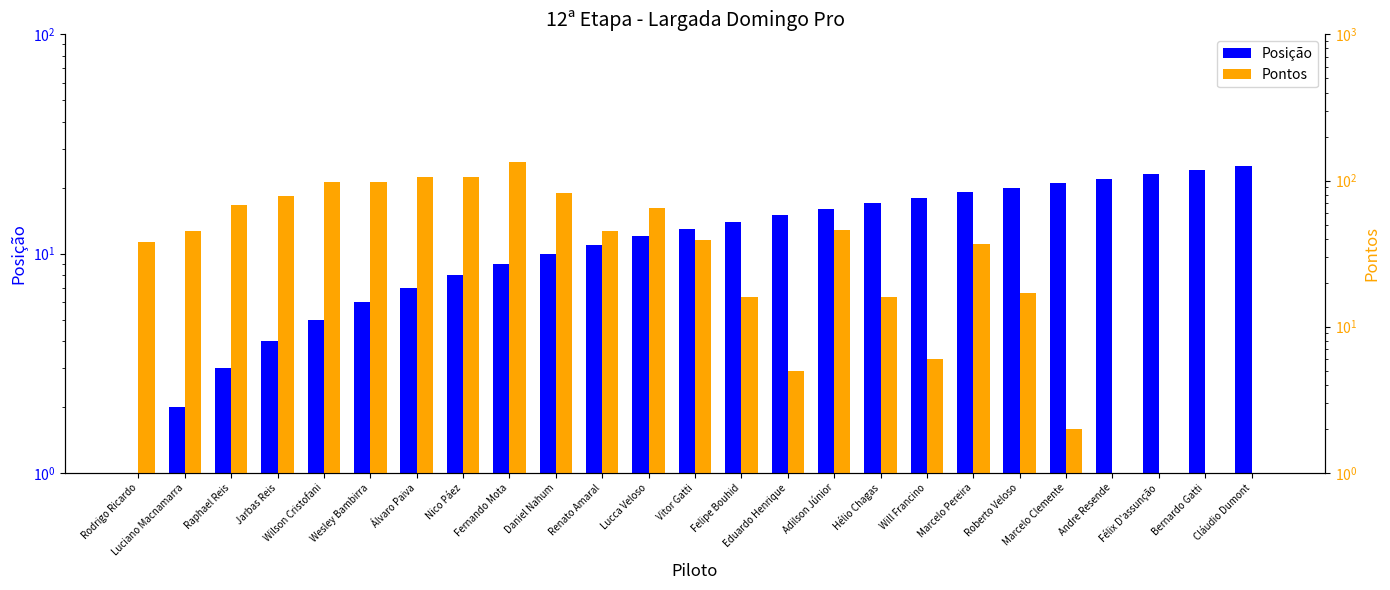

How many bars are there in each group?

2